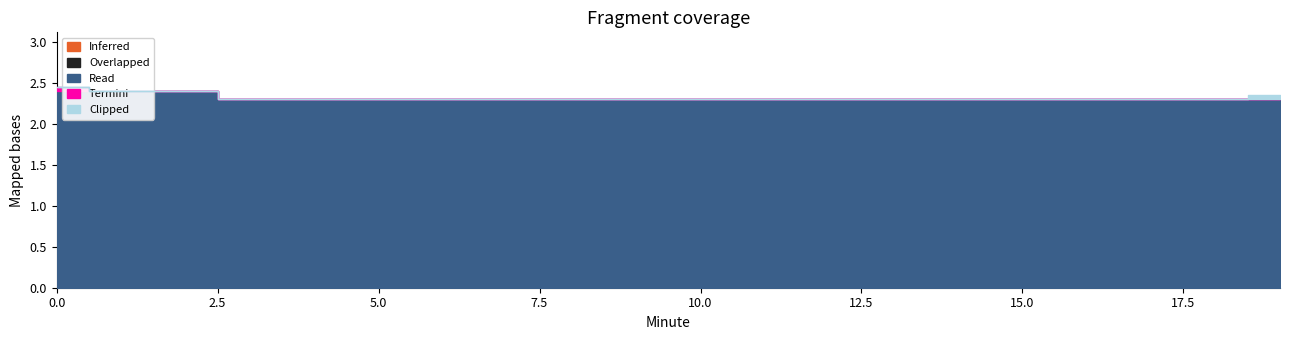

What are all the series names shown in the legend?

Inferred, Overlapped, Read, Termini, Clipped